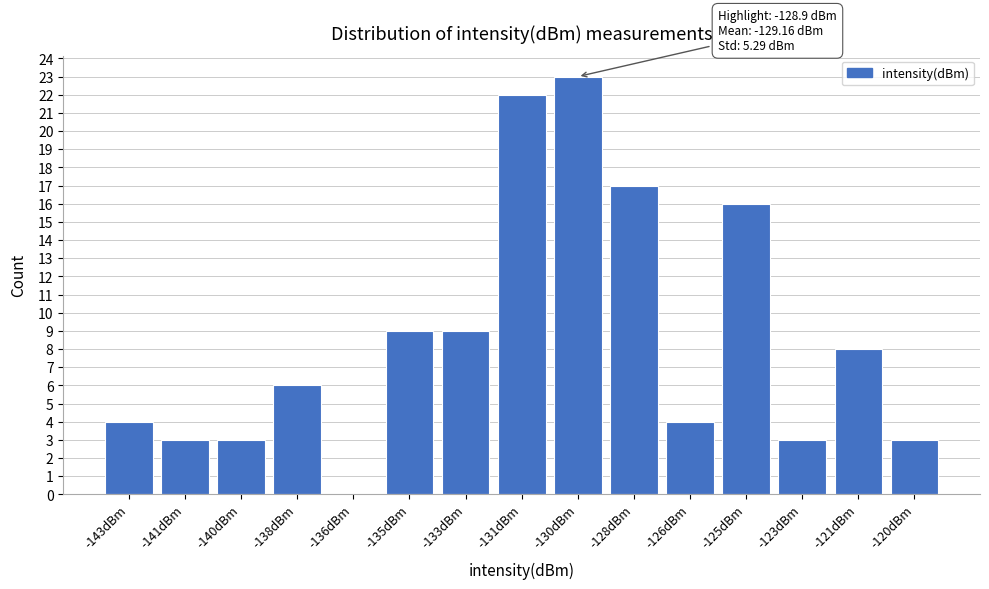

Reading right to left, transcribe all the data shown in this chart.

-120dBm=3	-121dBm=8	-123dBm=3	-125dBm=16	-126dBm=4	-128dBm=17	-130dBm=23	-131dBm=22	-133dBm=9	-135dBm=9	-136dBm=0	-138dBm=6	-140dBm=3	-141dBm=3	-143dBm=4